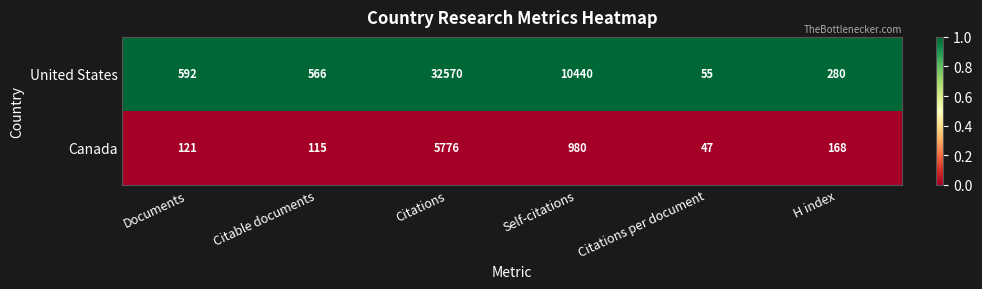

What is the difference between the maximum and minimum values in the United States series?

32515